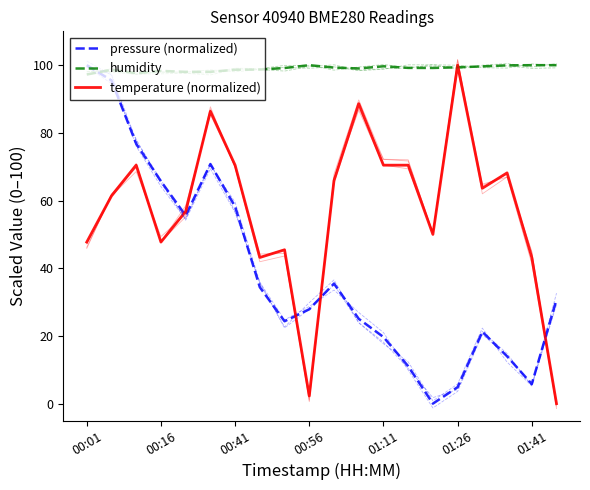

How many distinct data groups are displayed?

3